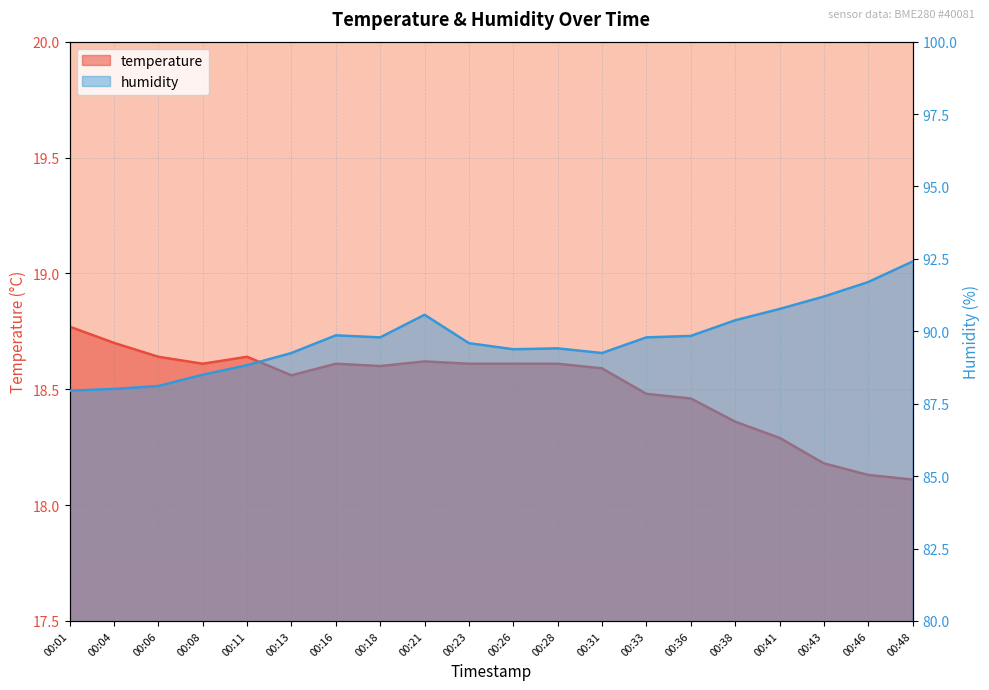

What is the sum of all temperature values?

370.2